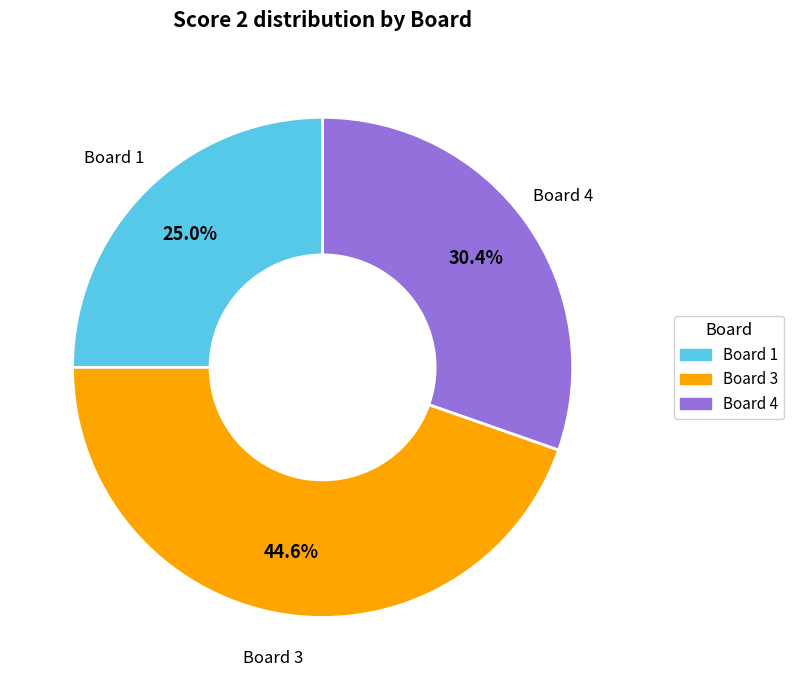

Is there a majority slice in this chart?

No